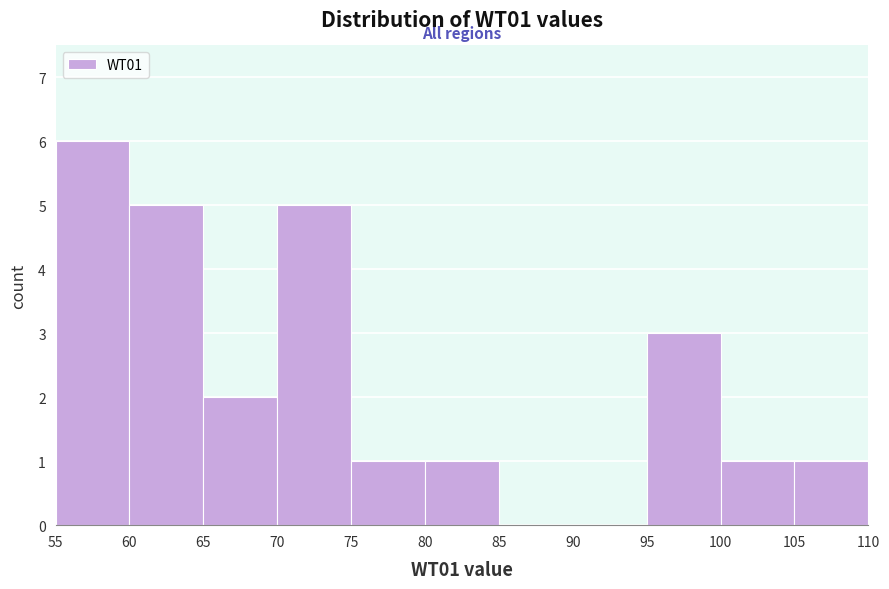

How tall is the bar that spans 70 to 75 on the x-axis? The values are not printed on the chart, so give them approximately, as read against the axis.

5